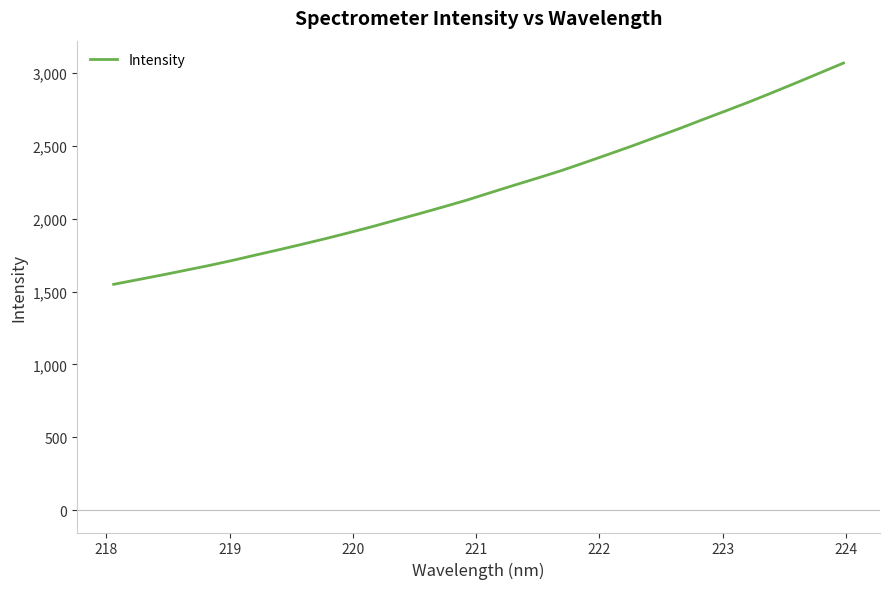

What is the smallest value displayed?

1550.0